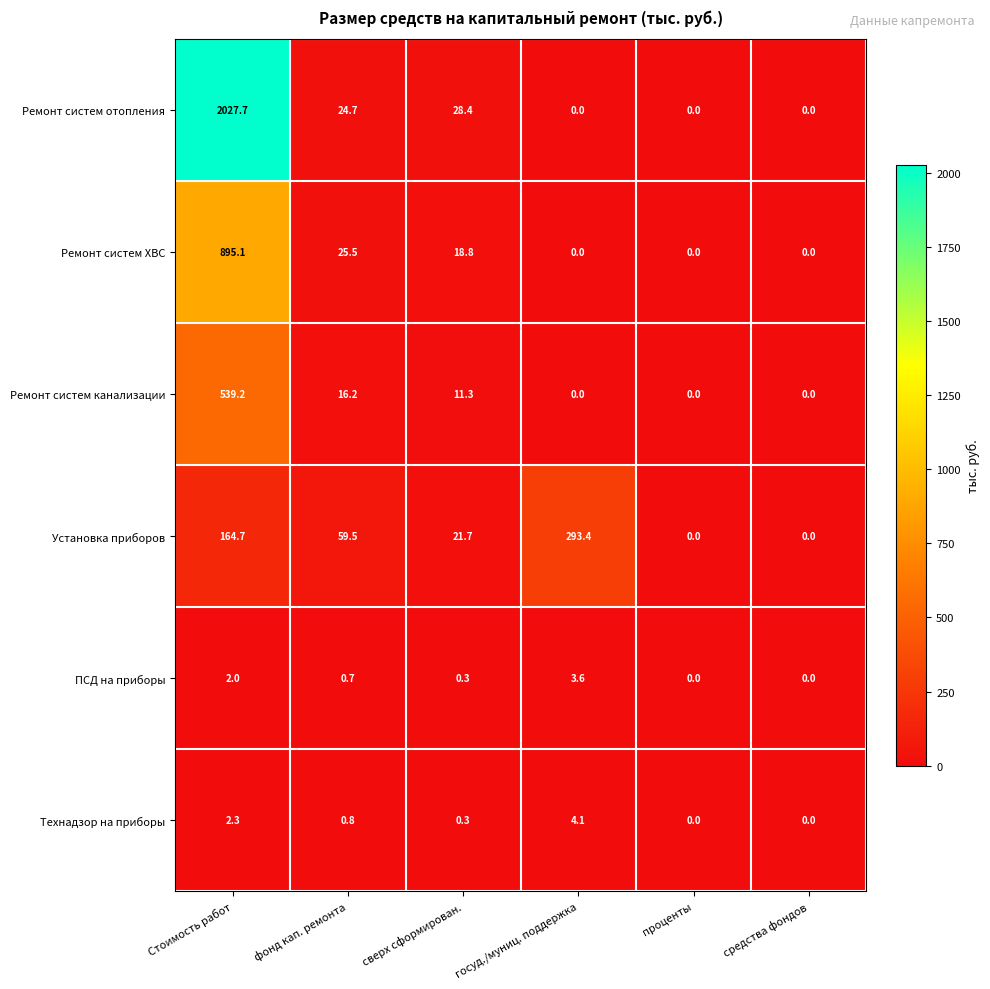

The ПСД на приборы series shows 1.8 at госуд./муниц. поддержка. True or false?

False